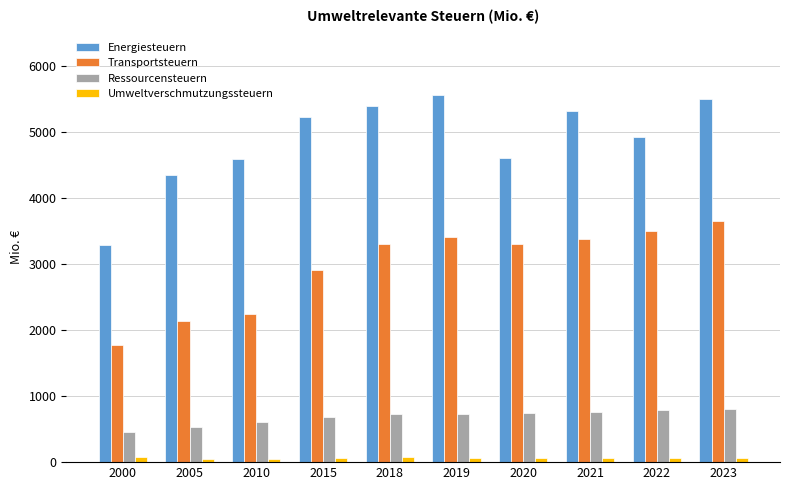

At which category is the sum across all series the highest?

2023